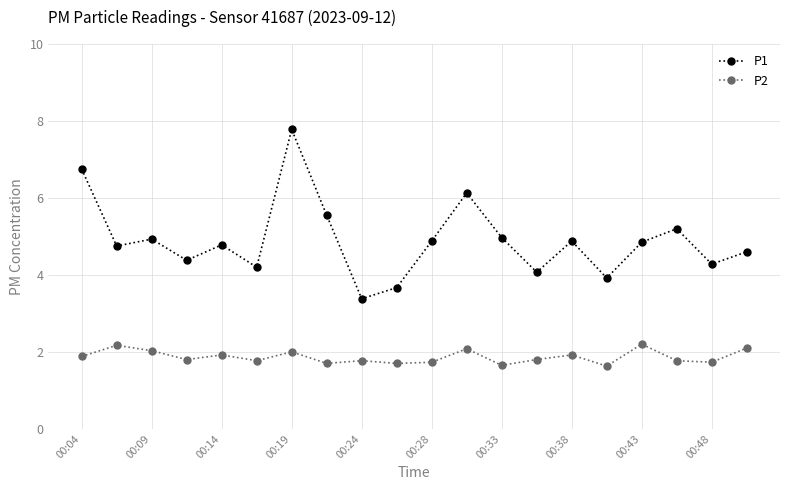

What is the greatest value displayed?

7.8